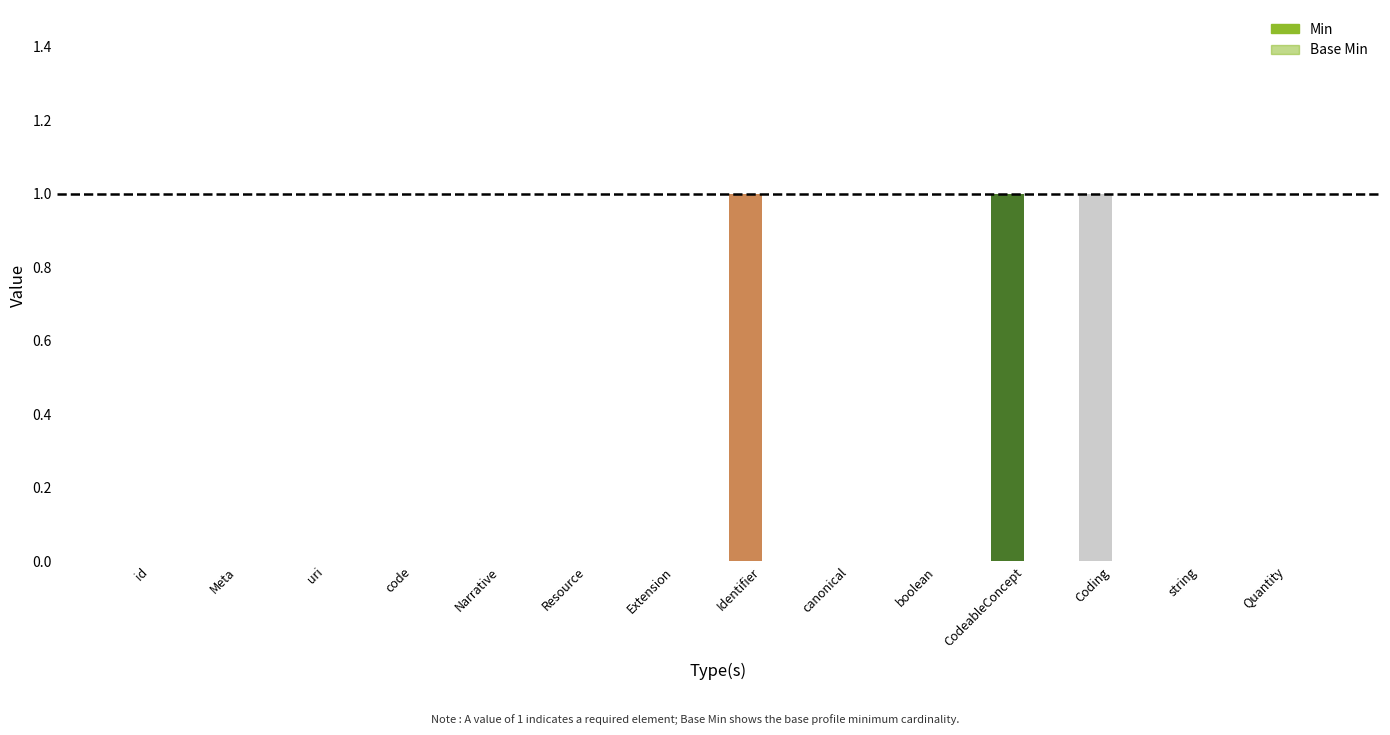

Are the bars horizontal?

No